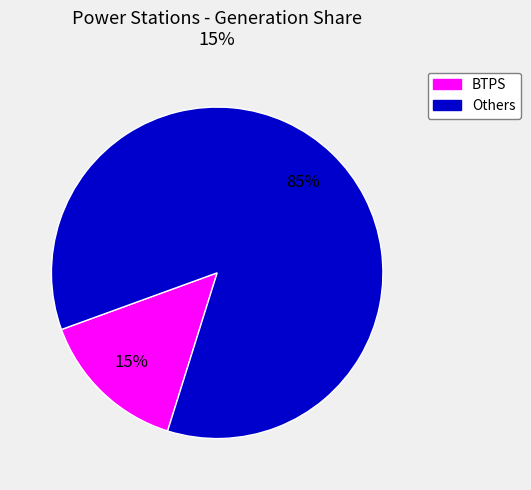

To the nearest percent, what is the average slice percentage?

50%